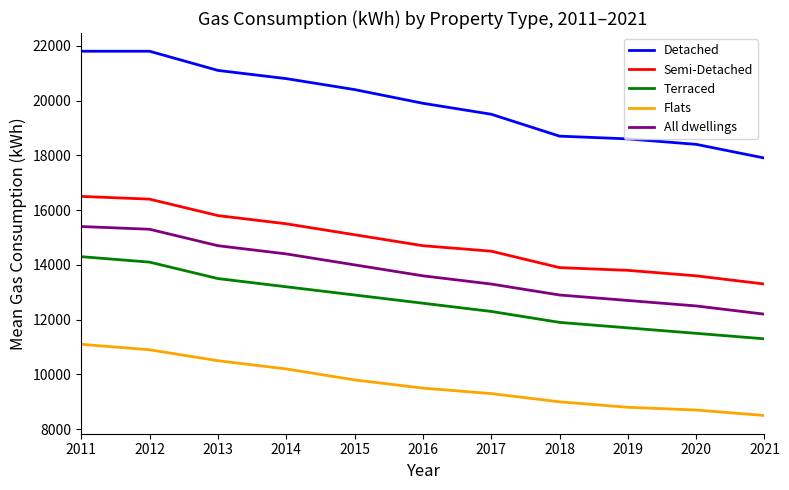

What is the difference between the highest and lowest values at 2016?

10400